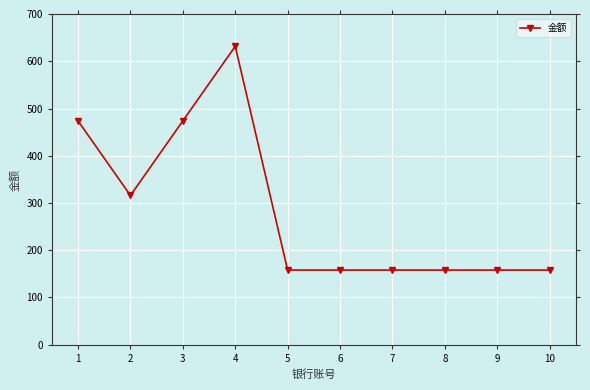

Where is the first local maximum?

4